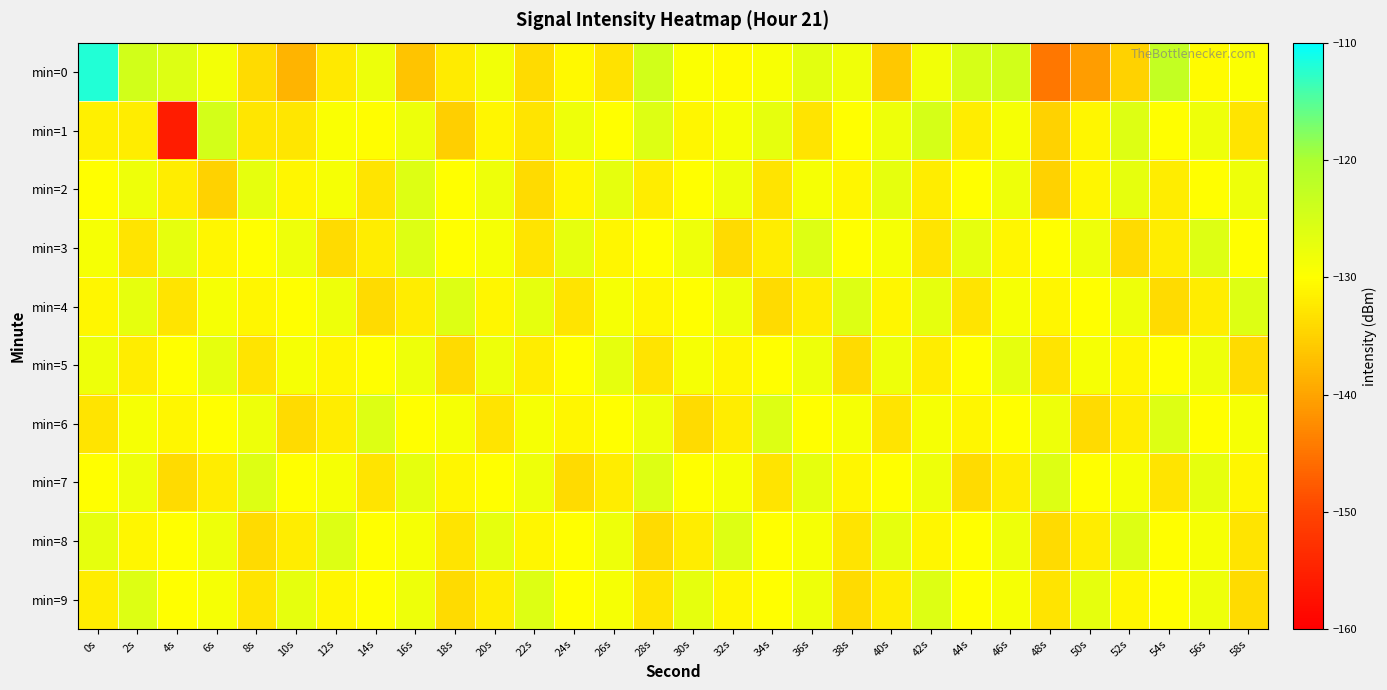

At how many categories does at least one series exceed -118?

1